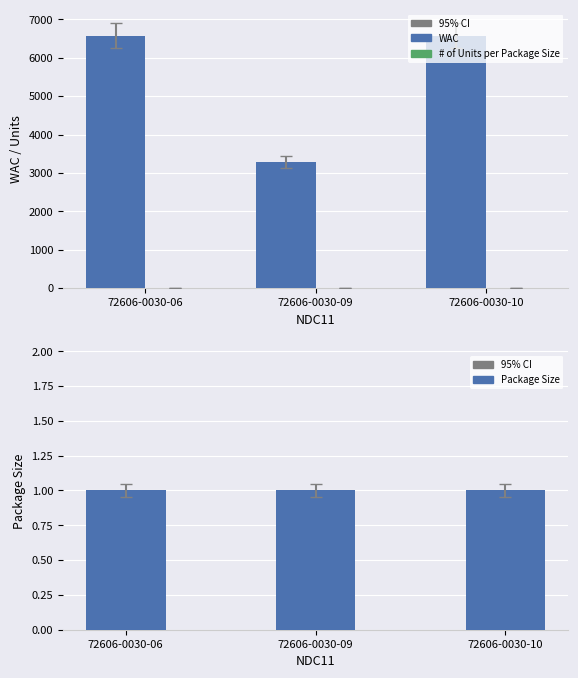

What is the total value across all series at 72606-0030-09?

3290.2